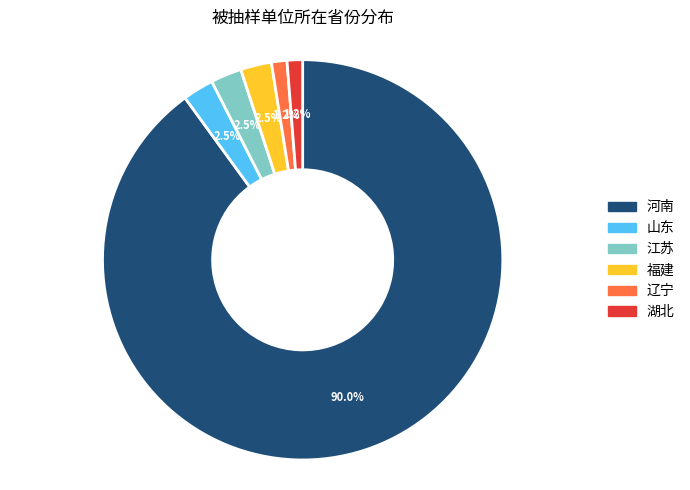

Which slice represents more than half of the pie?

河南